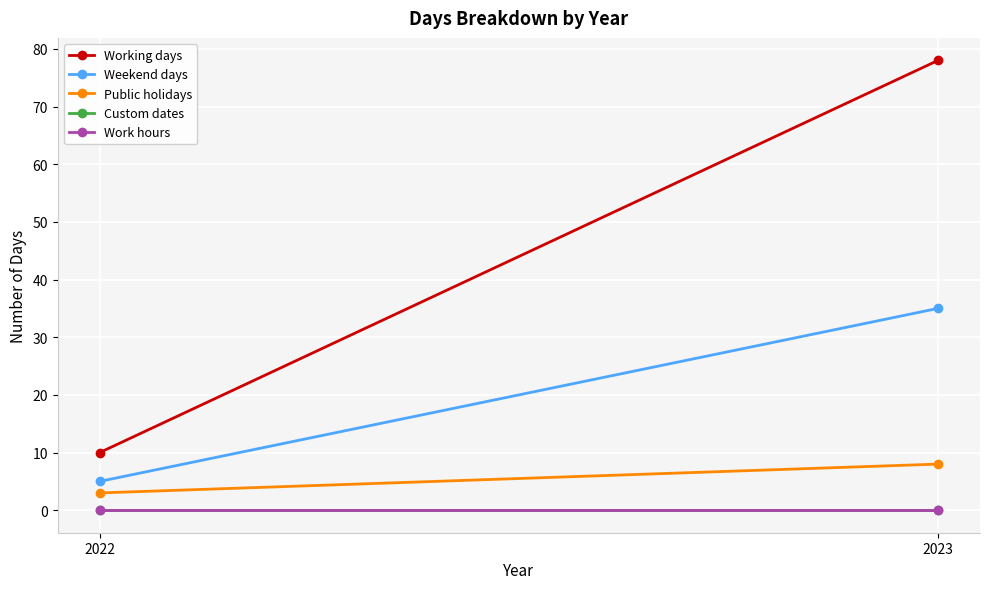

Count the Public holidays values in the range 3 to 8.

2